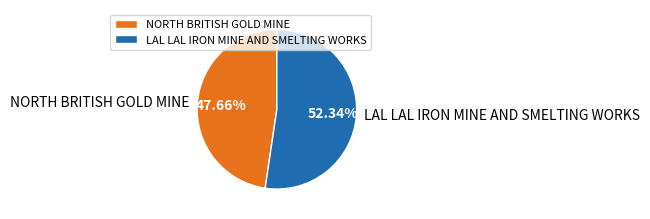

What is the largest slice in the pie chart?

LAL LAL IRON MINE AND SMELTING WORKS